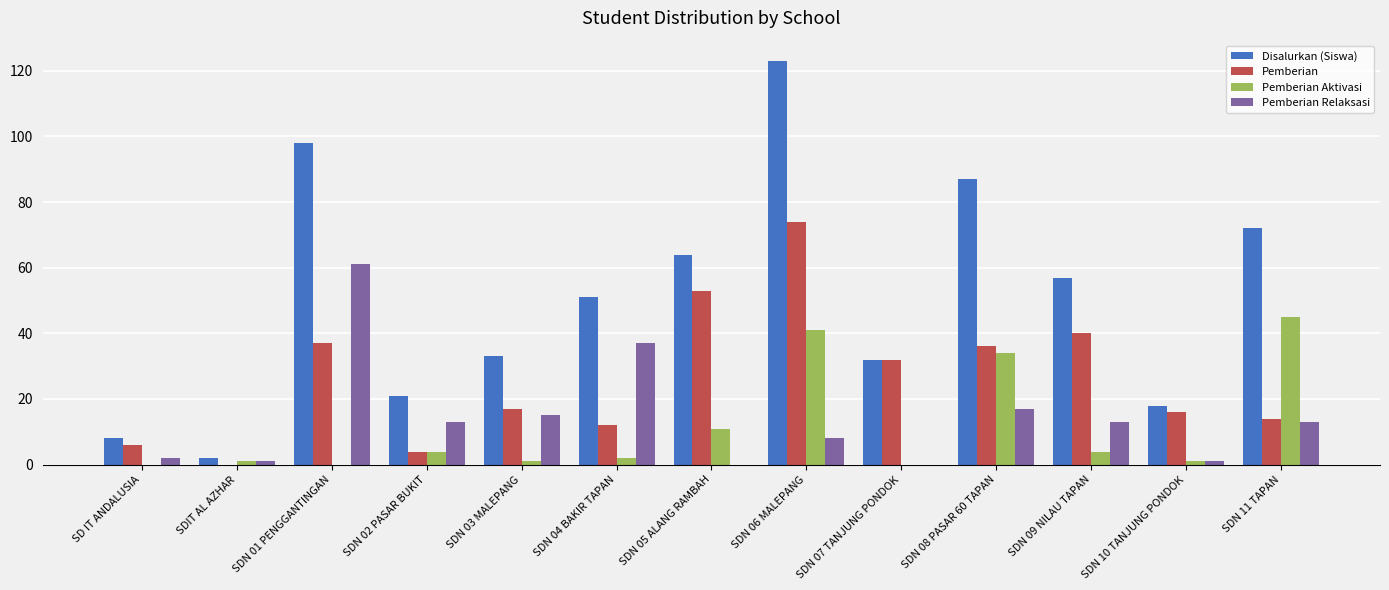

At which label is Pemberian Relaksasi closest to 30?

SDN 04 BAKIR TAPAN